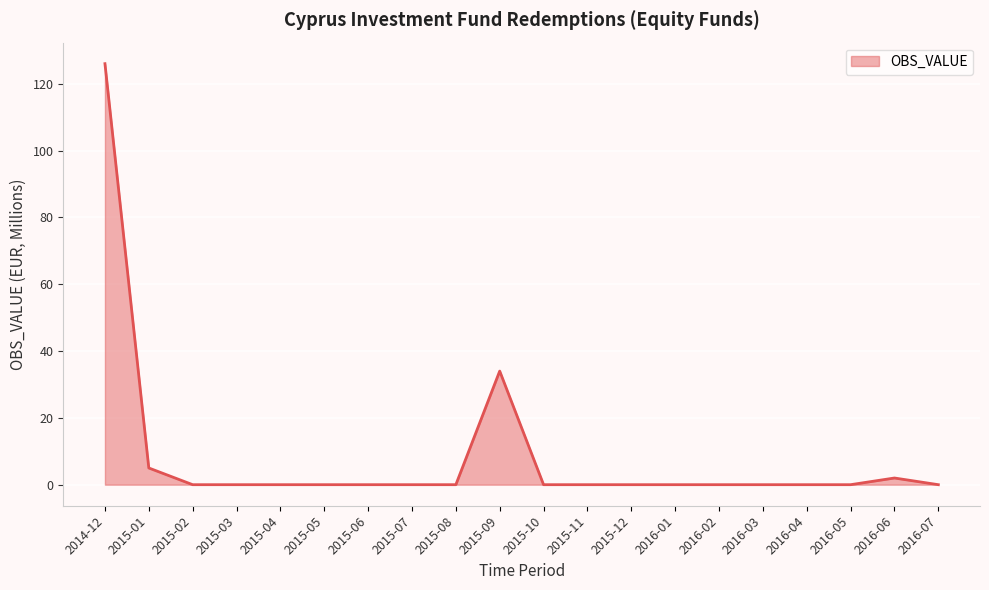

Does the chart have visible grid lines?

Yes